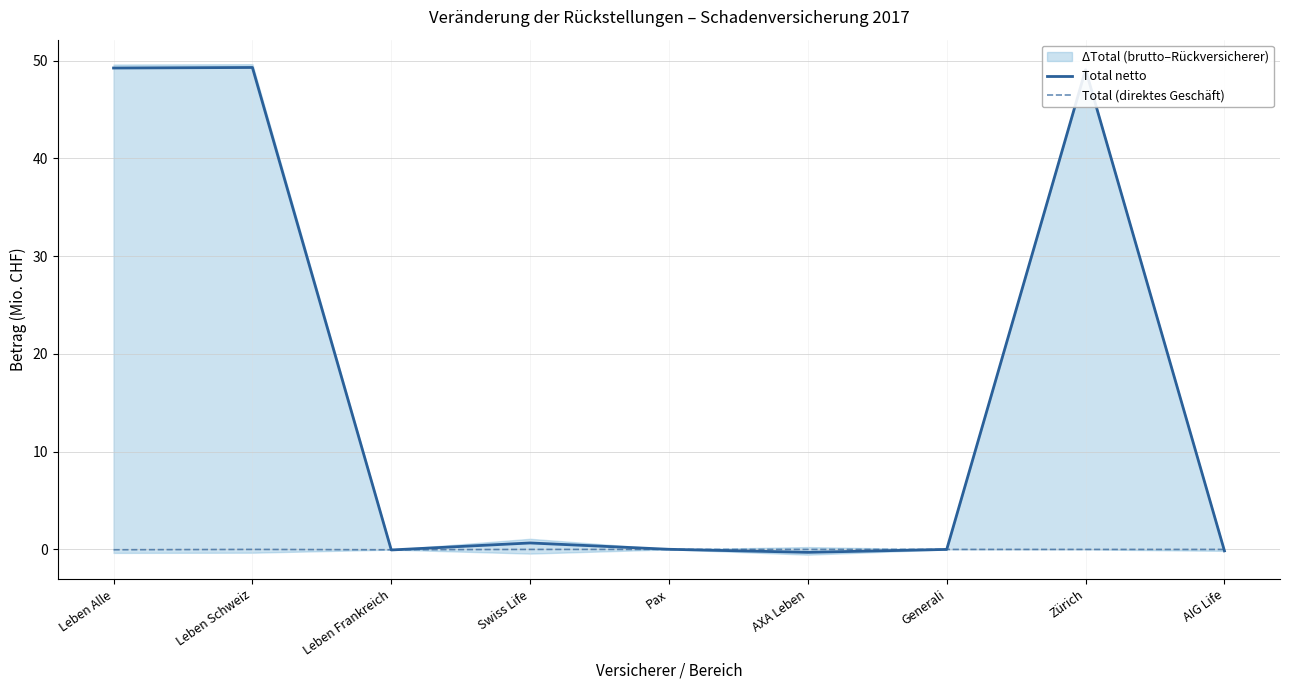

How many interior local peaks does the Total (direktes Geschäft) series have?

2